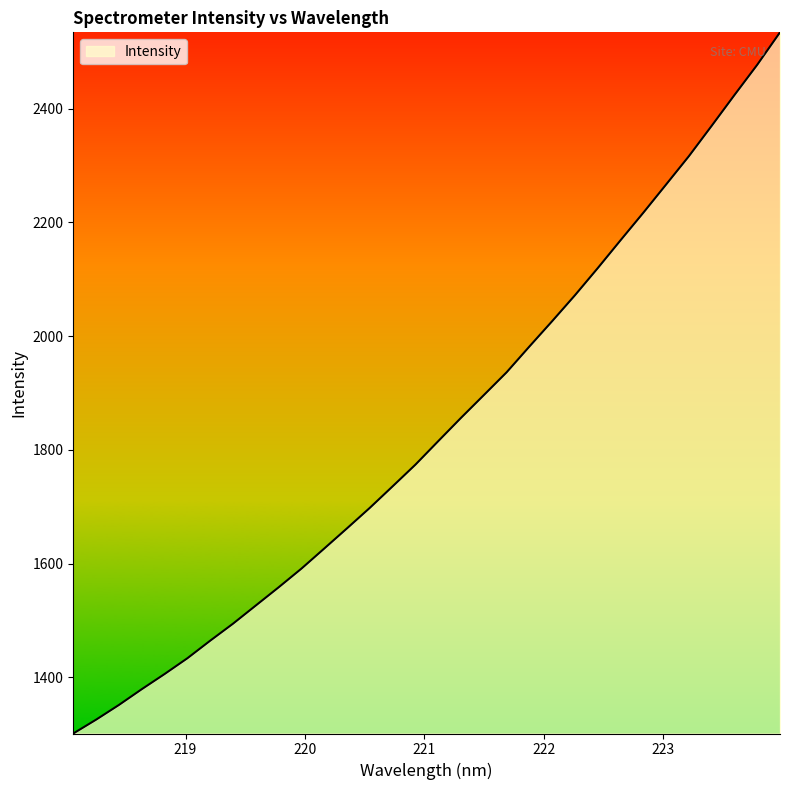

What is the minimum value shown in the chart?

1301.5